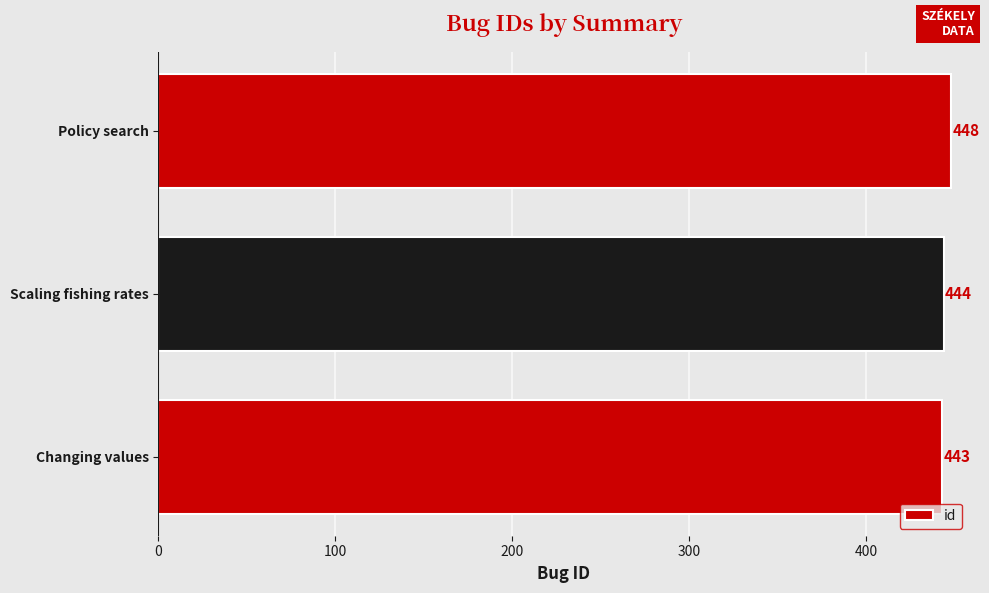

What is the smallest value displayed?

443